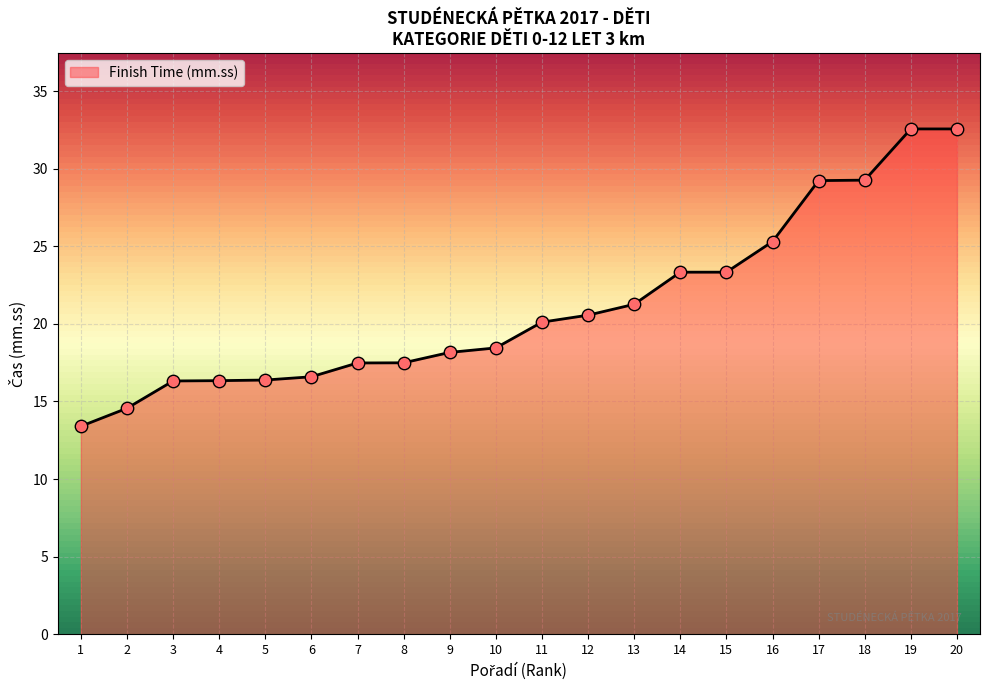

What is the ratio of the value at 15 to the value at 14?

1.0